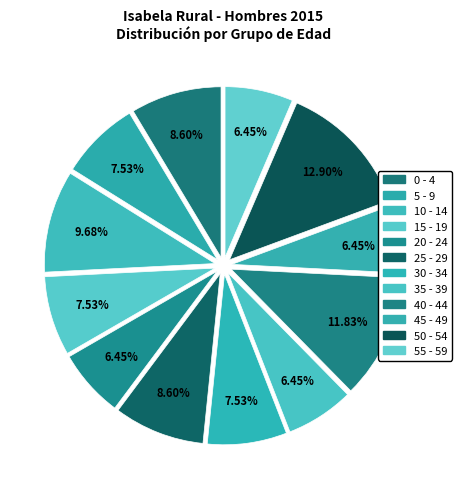

Rank the categories by value from lowest to highest.

20 - 24, 35 - 39, 45 - 49, 55 - 59, 5 - 9, 15 - 19, 30 - 34, 0 - 4, 25 - 29, 10 - 14, 40 - 44, 50 - 54